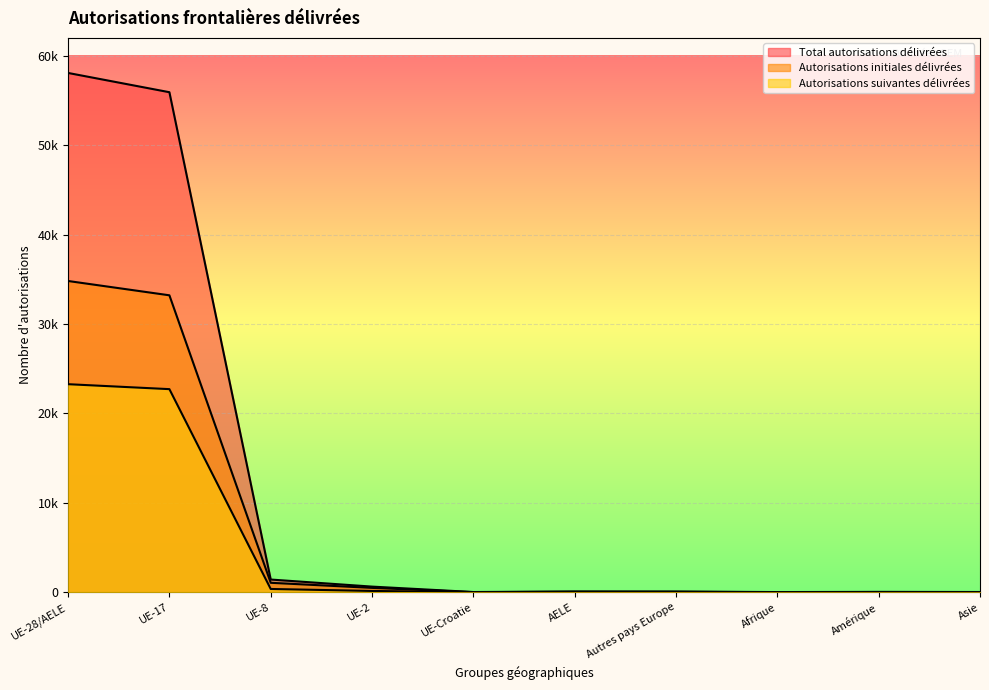

How many times do Autorisations initiales délivrées and Autorisations suivantes délivrées cross each other?

4